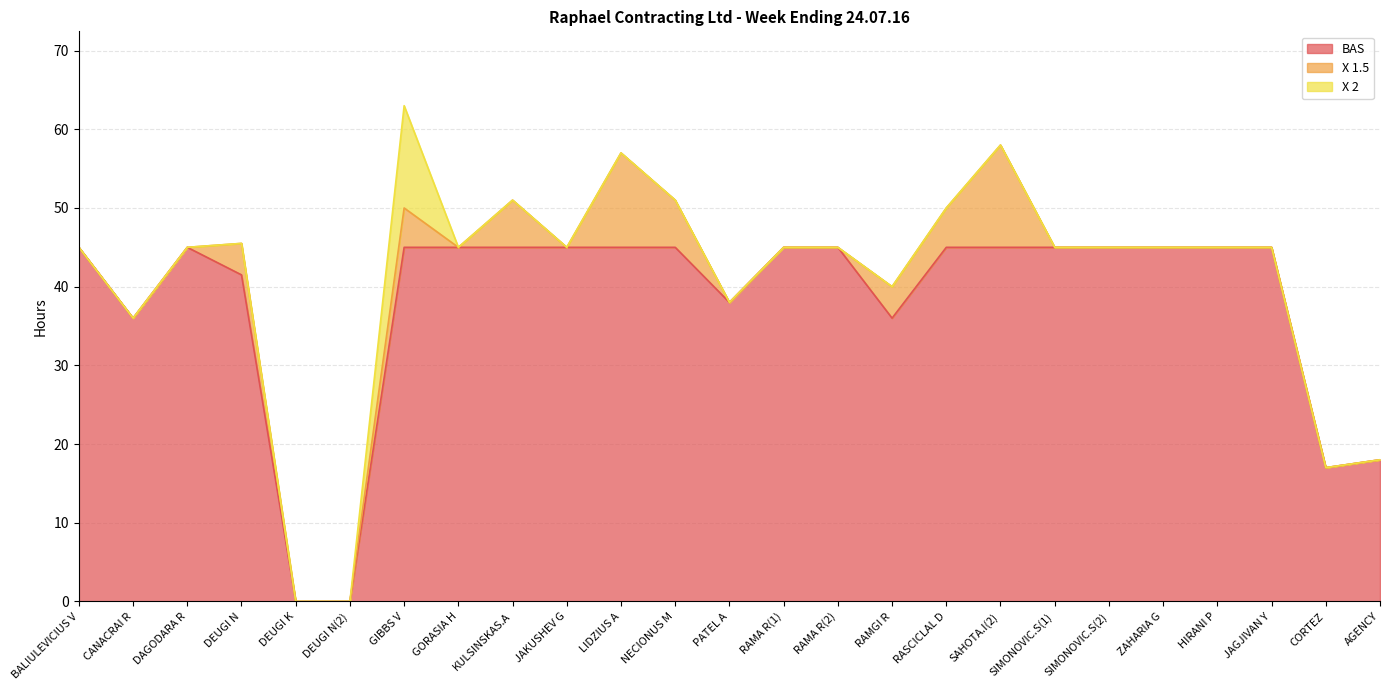

Which series has the widest spread of values?

BAS